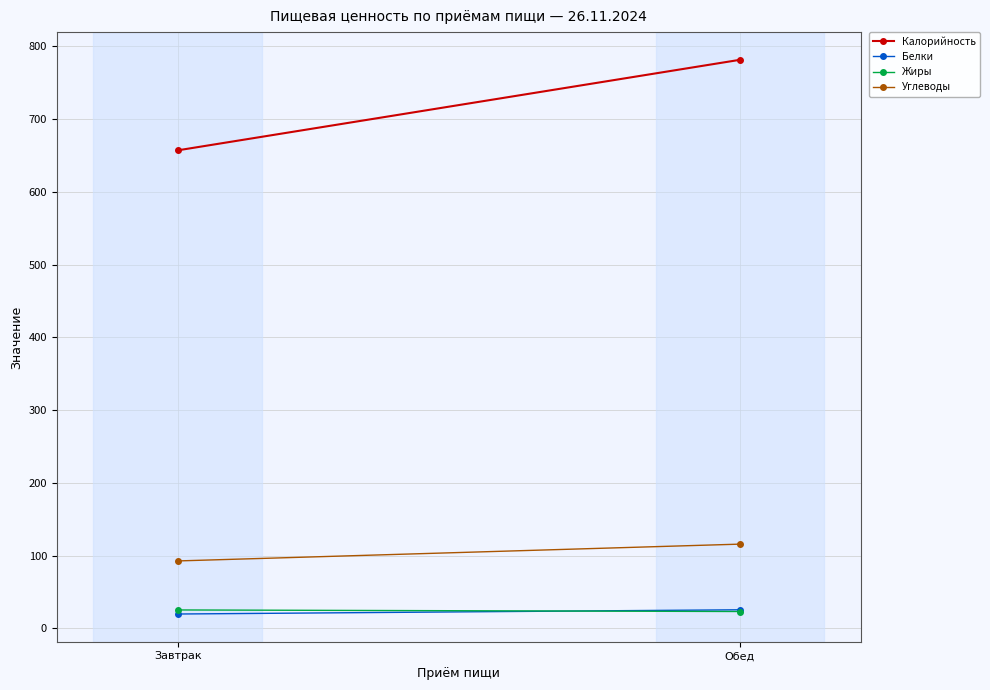

Which series has the largest total across all categories?

Калорийность